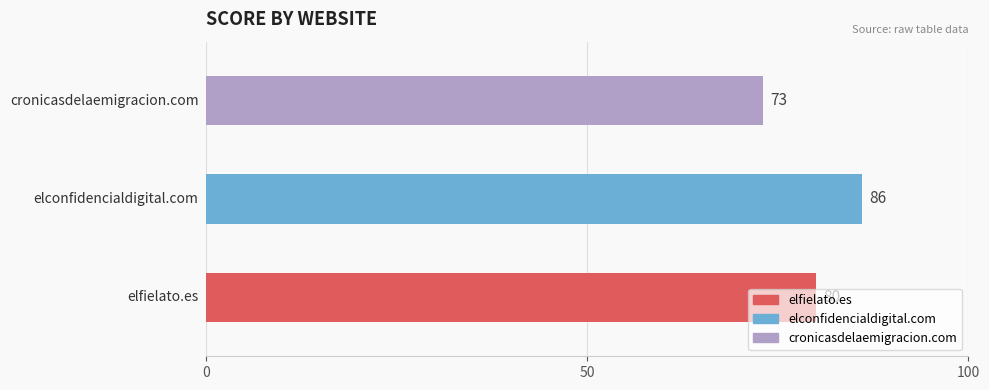

How many bars are there in total?

3